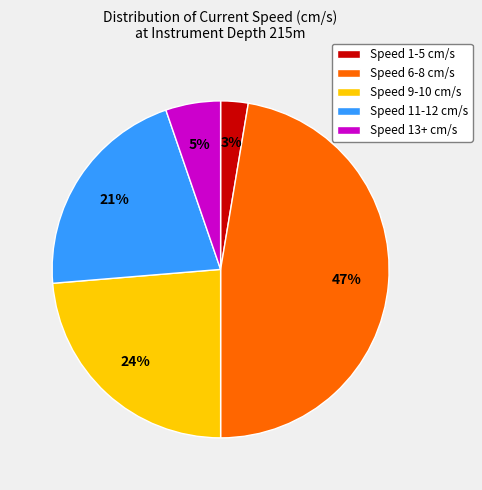

To the nearest percent, what percentage of the pie is Speed 11-12 cm/s?

21%